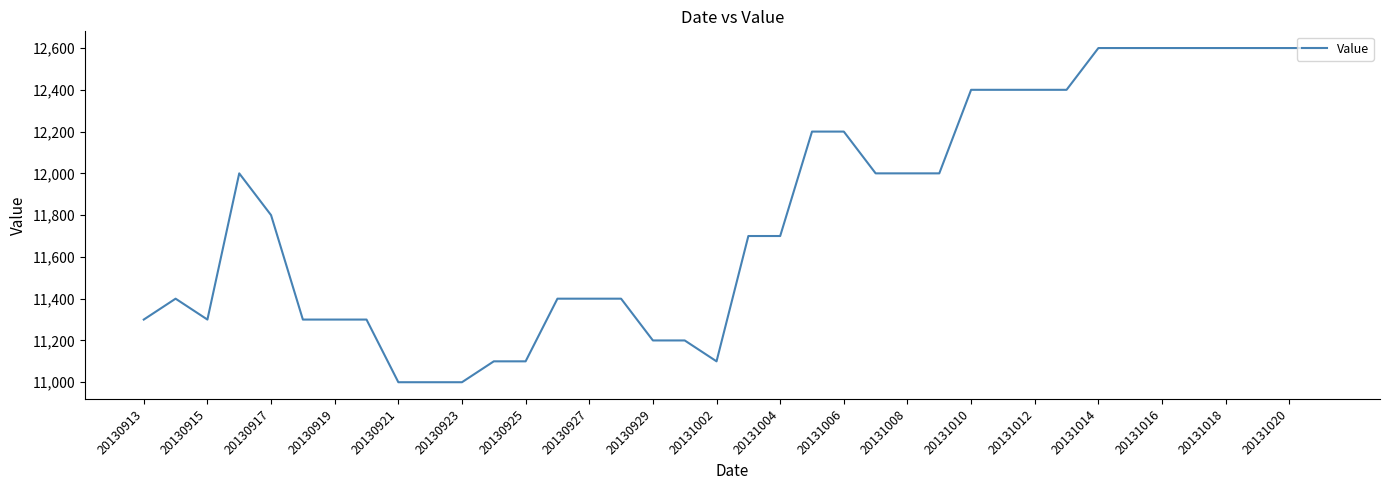

What is the minimum value shown in the chart?

11000